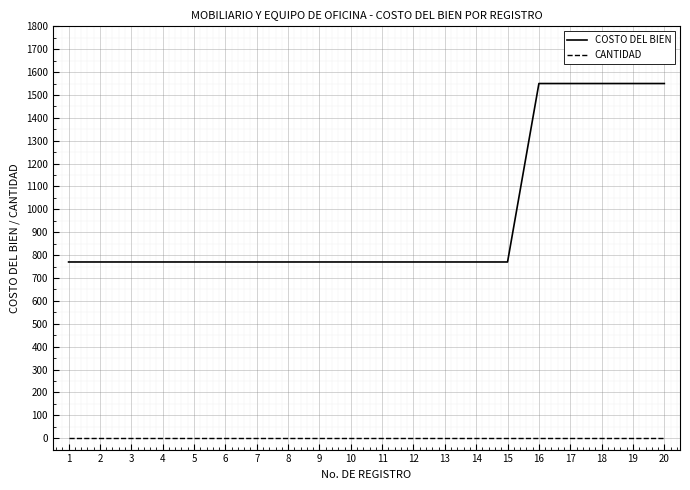

What is the total value across all series at 15?

771